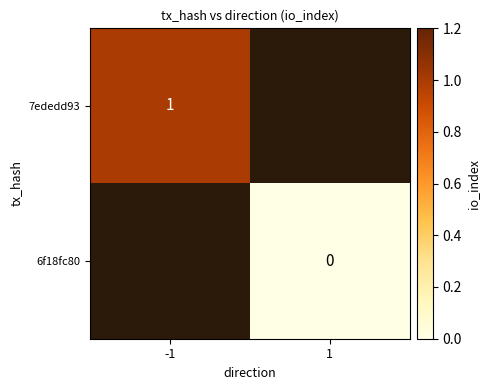

The value of 7ededd93 at -1 is 1. True or false?

True